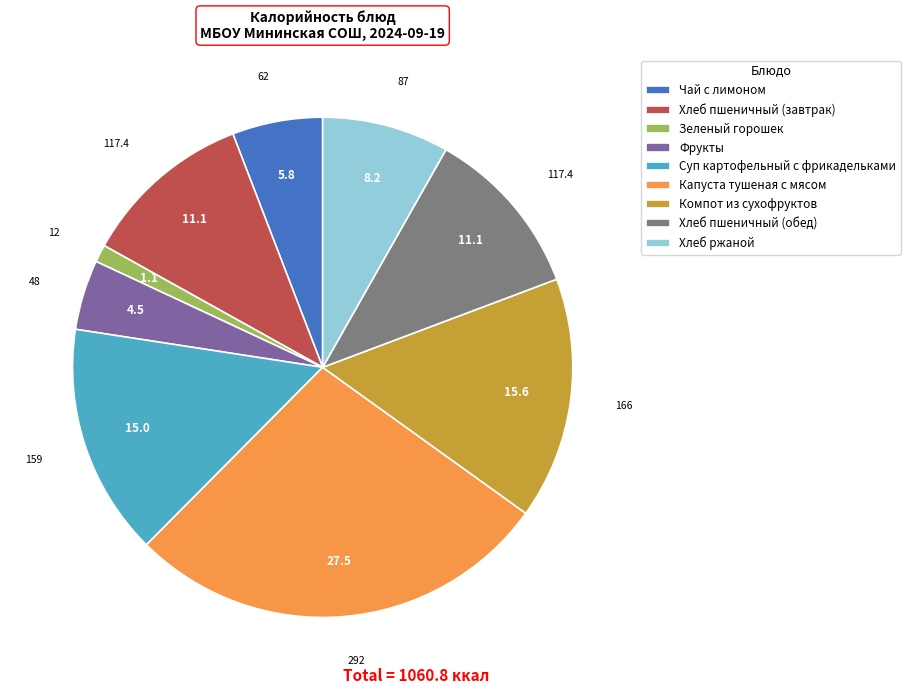

True or false: Хлеб пшеничный (завтрак) accounts for 11% of the total.

True